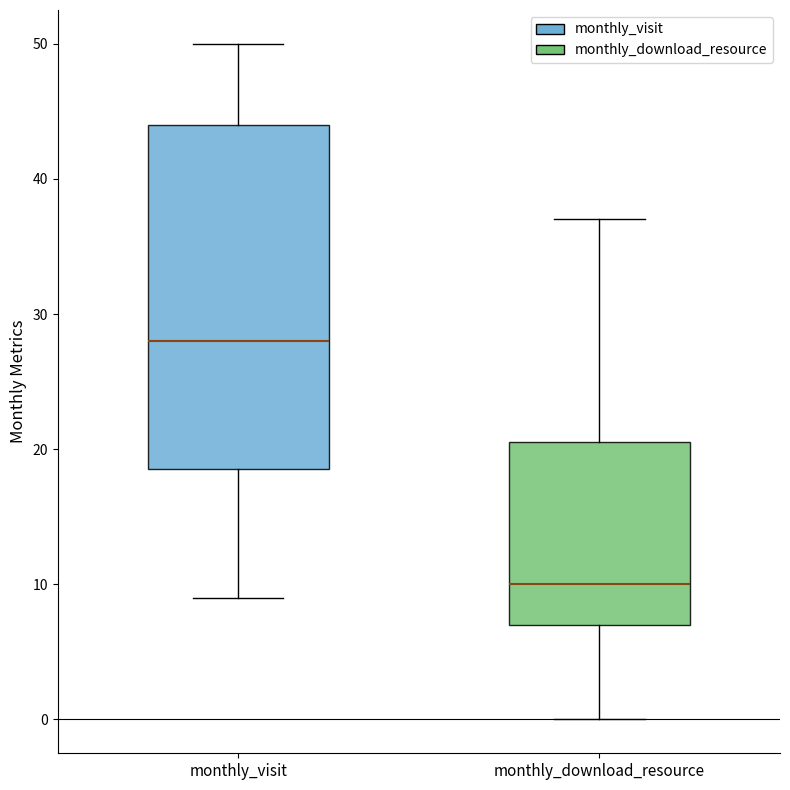

Which box has the highest median line?

monthly_visit